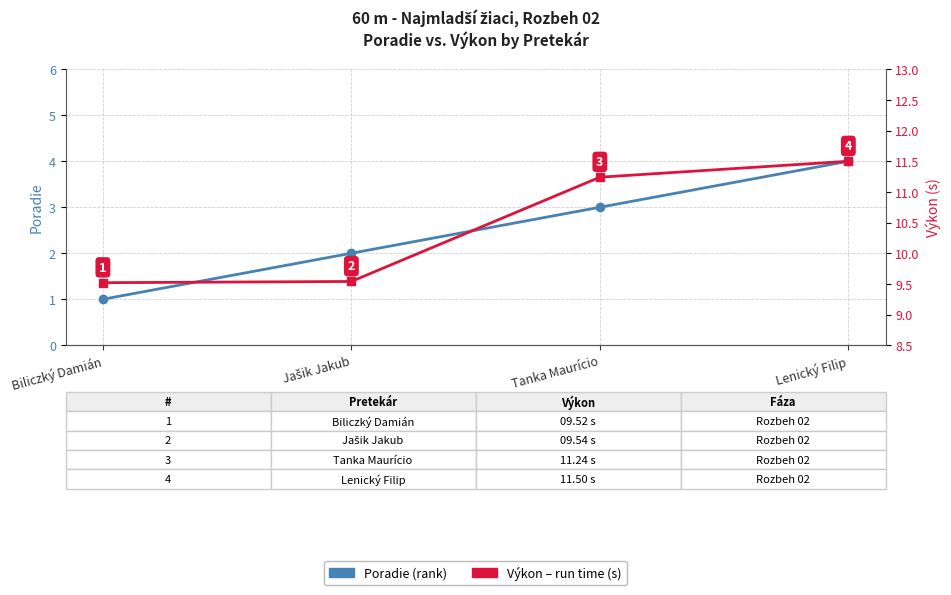

Is this an area chart (filled region under the line)?

No